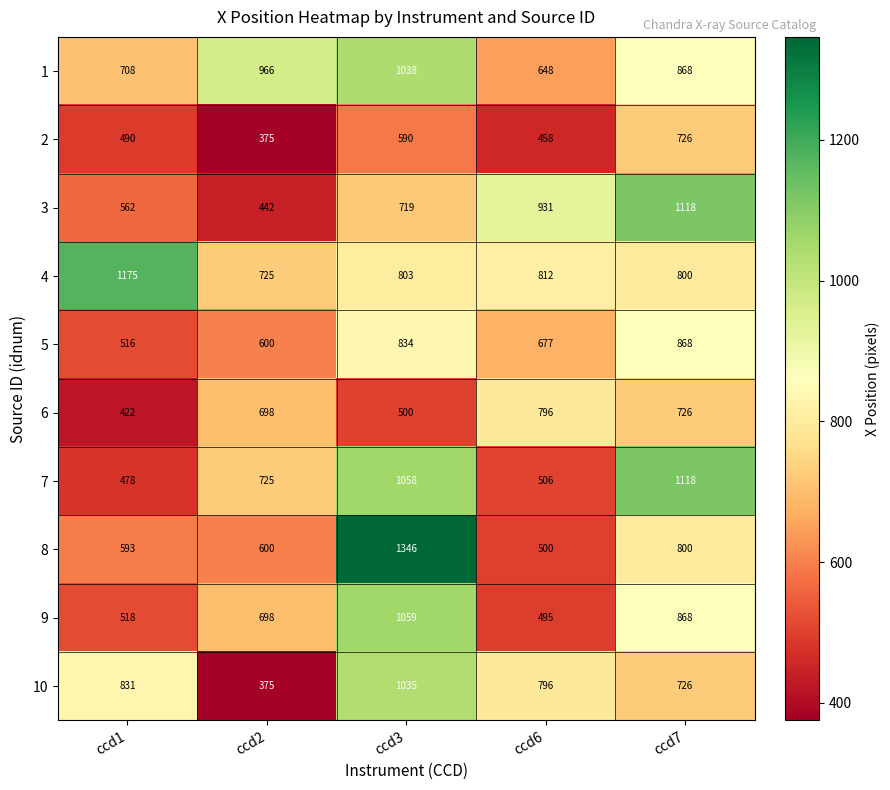

Which series has the largest range (max minus min)?

8